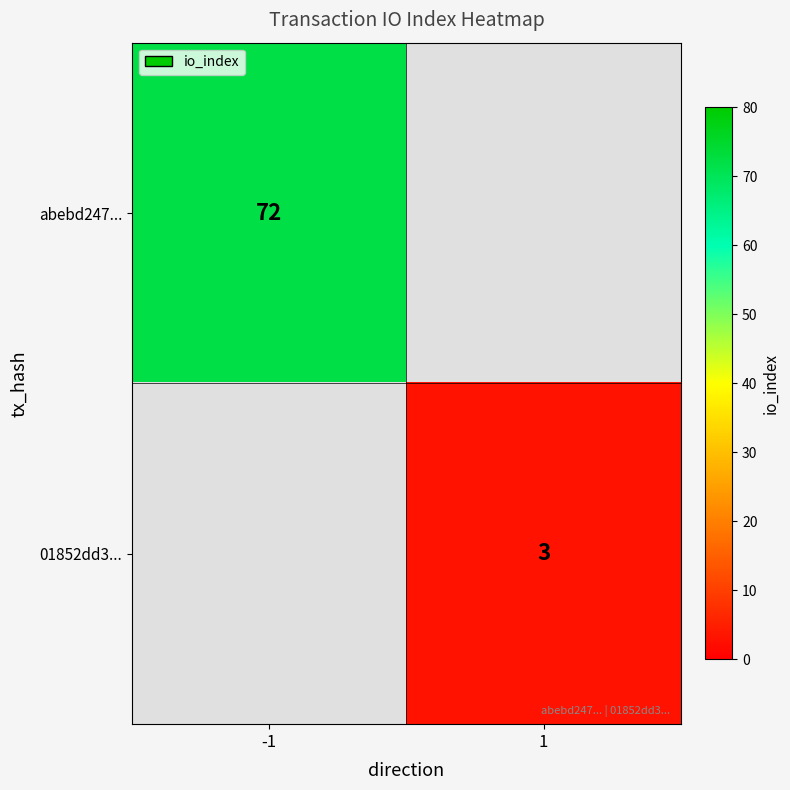

The 01852dd3... series shows 5 at 1. True or false?

False